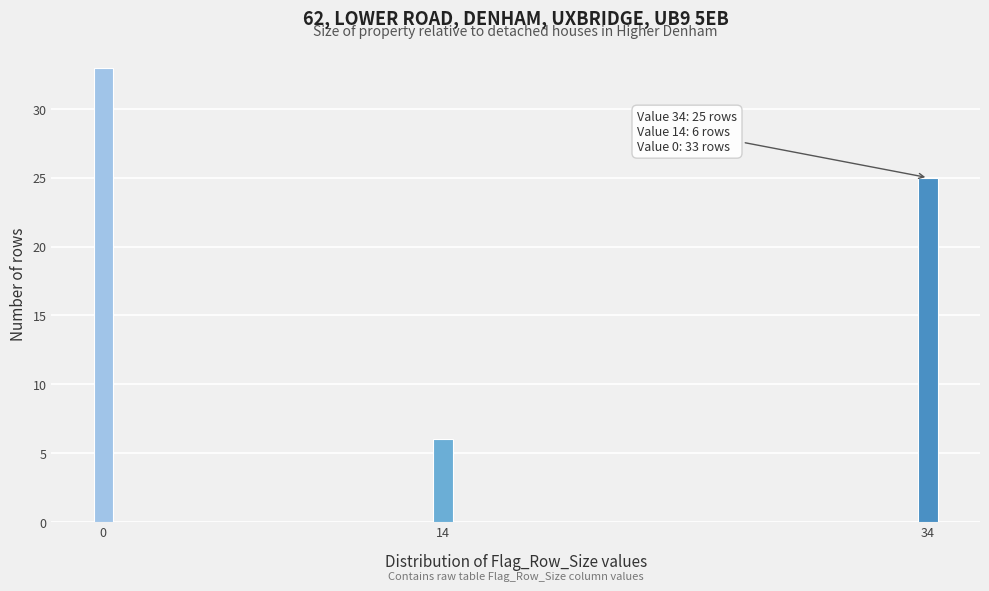

Reading left to right, what are all the values shown in this chart?

33	6	25